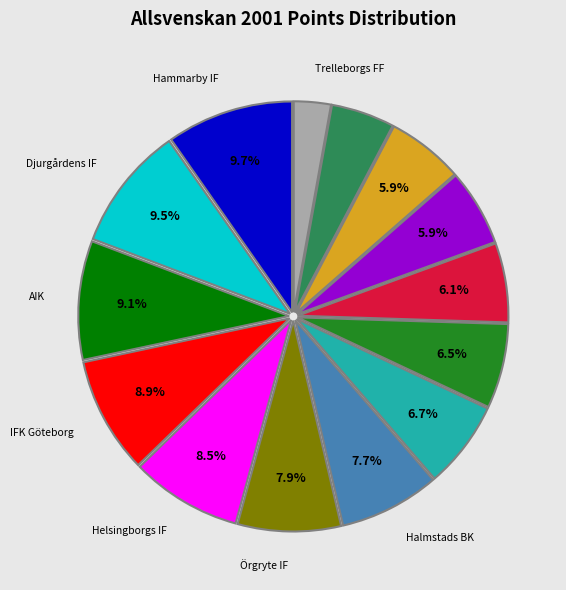

Does any single category account for the majority?

No